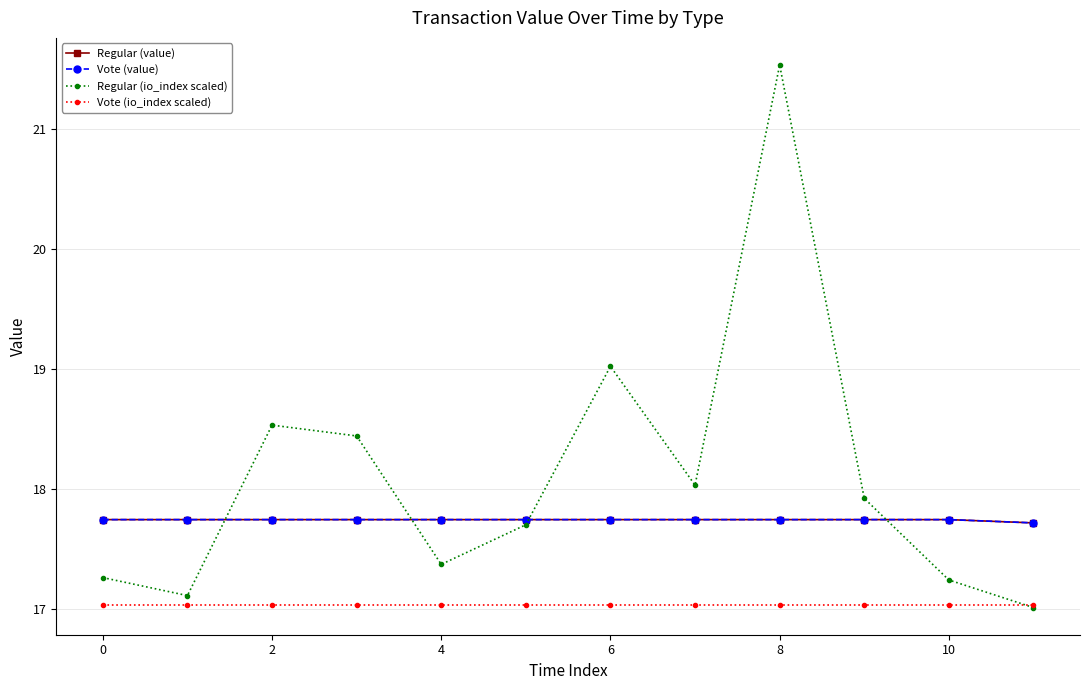

At which label does Regular (io_index scaled) reach its minimum?

11